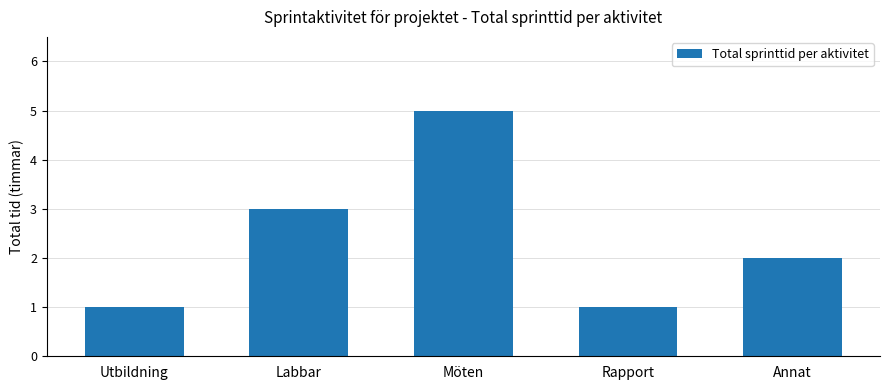

How many bars are there in total?

5